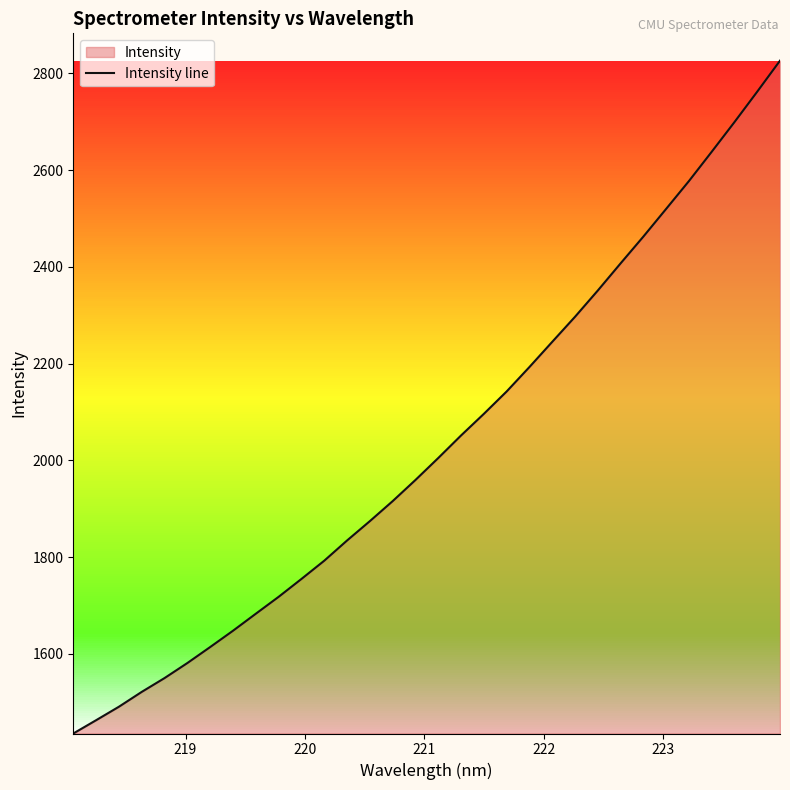

How many data points are less than 2005?

16